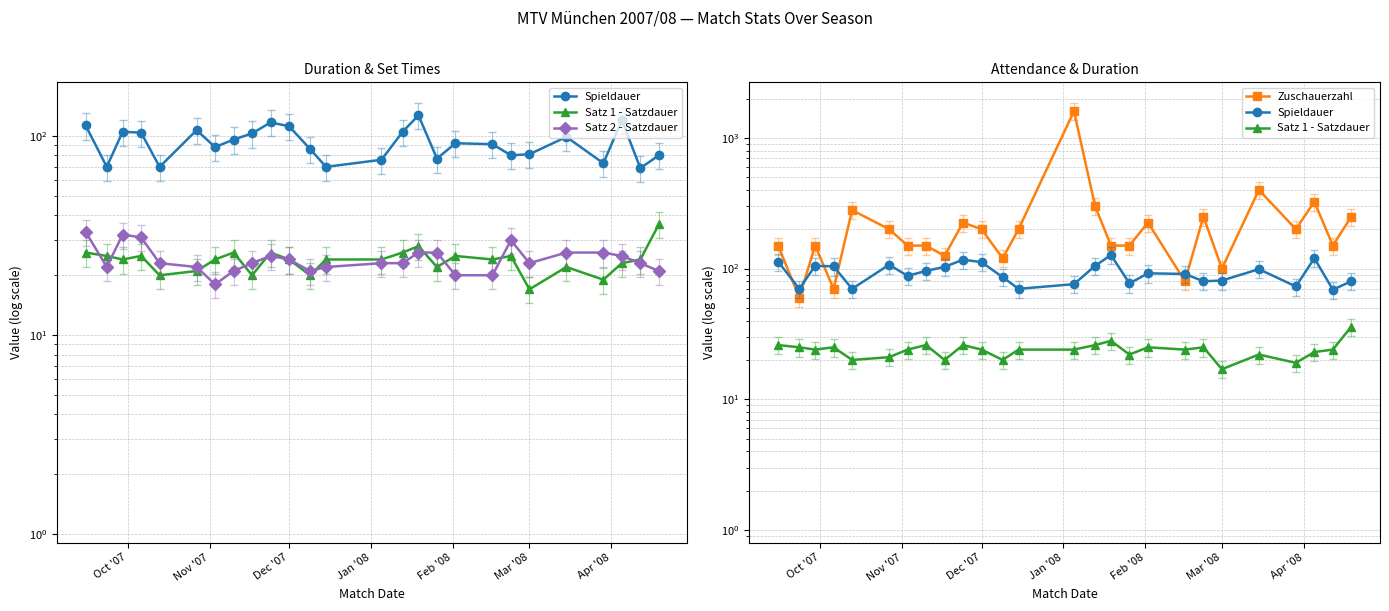

True or false: Satz 2 - Satzdauer has more than 2 points higher than both neighbors.

True